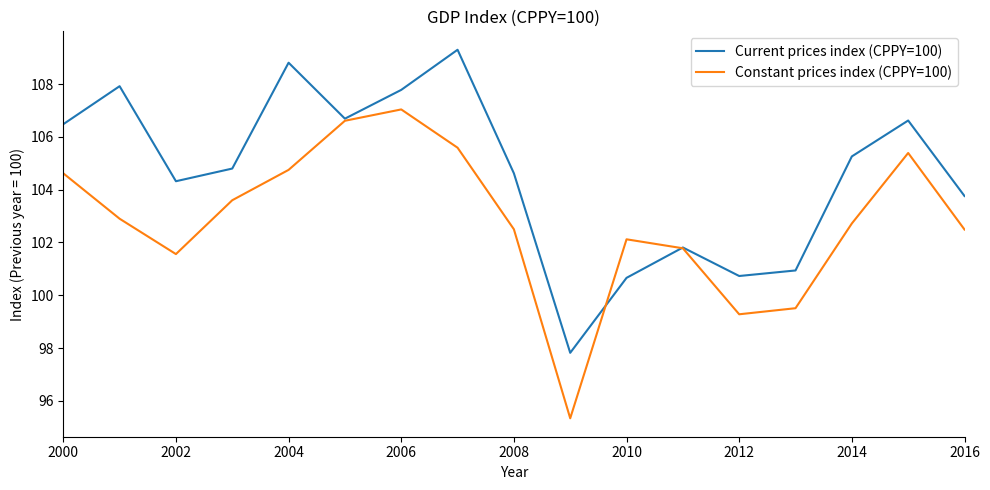

Does the chart display data point markers on the line(s)?

No